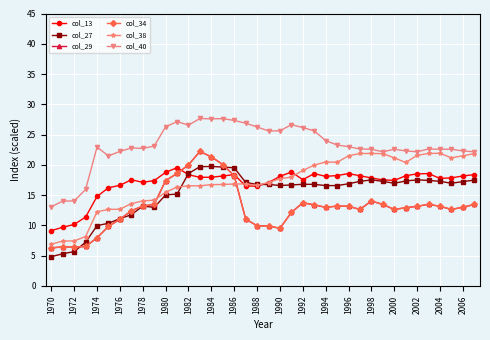

True or false: col_38 has more than 1 points higher than both neighbors.

True